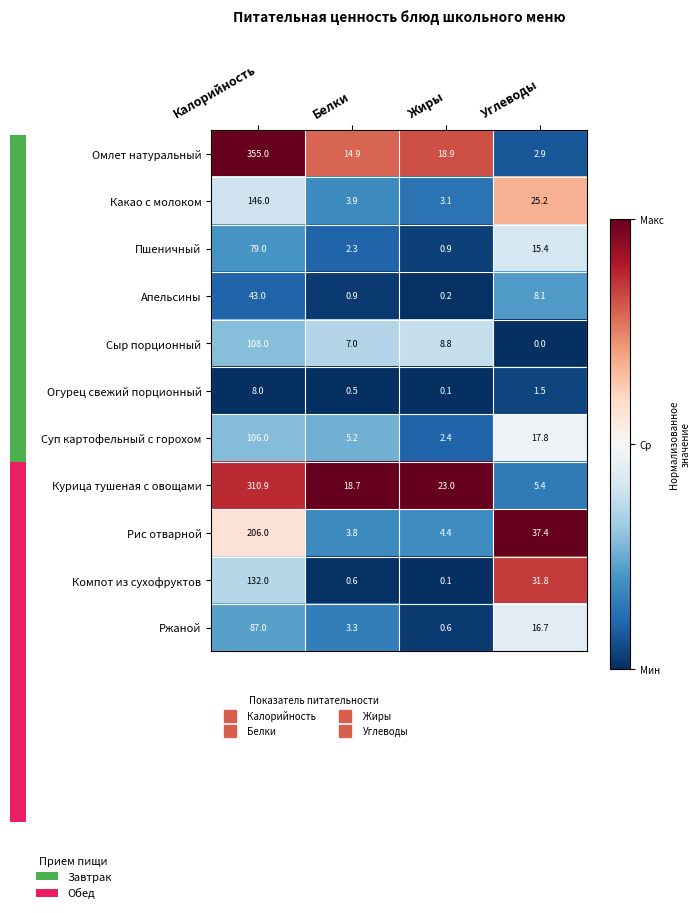

Is the value of Суп картофельный с горохом at Белки greater than the value of Какао с молоком at Жиры?

Yes